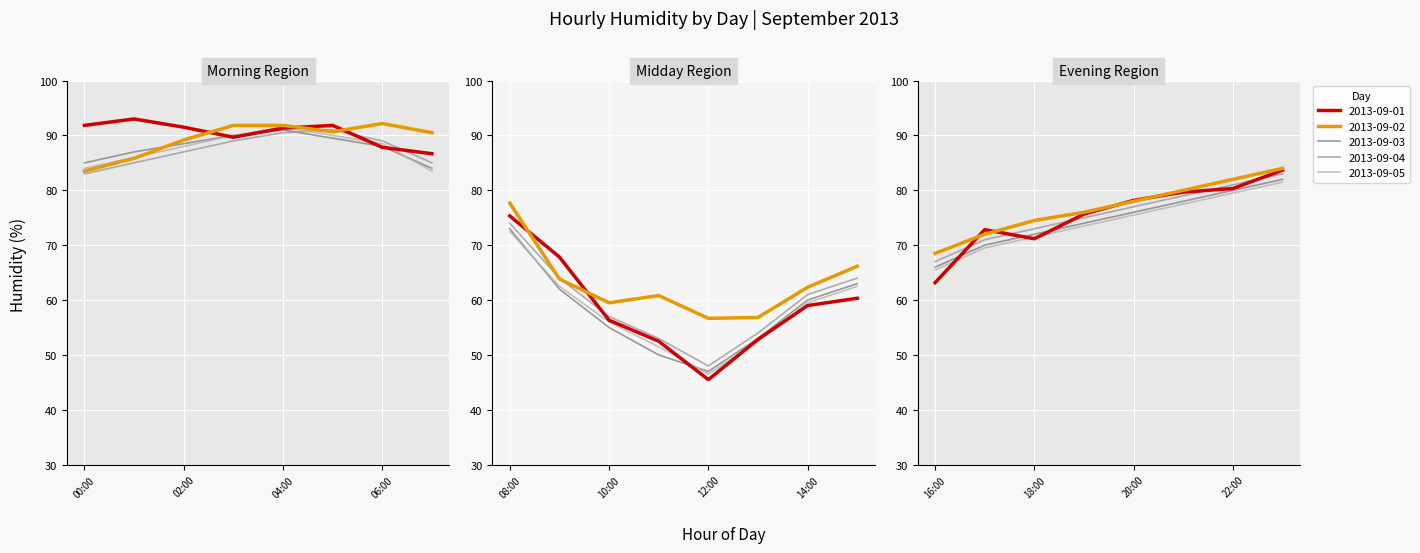

How many distinct data groups are displayed?

5